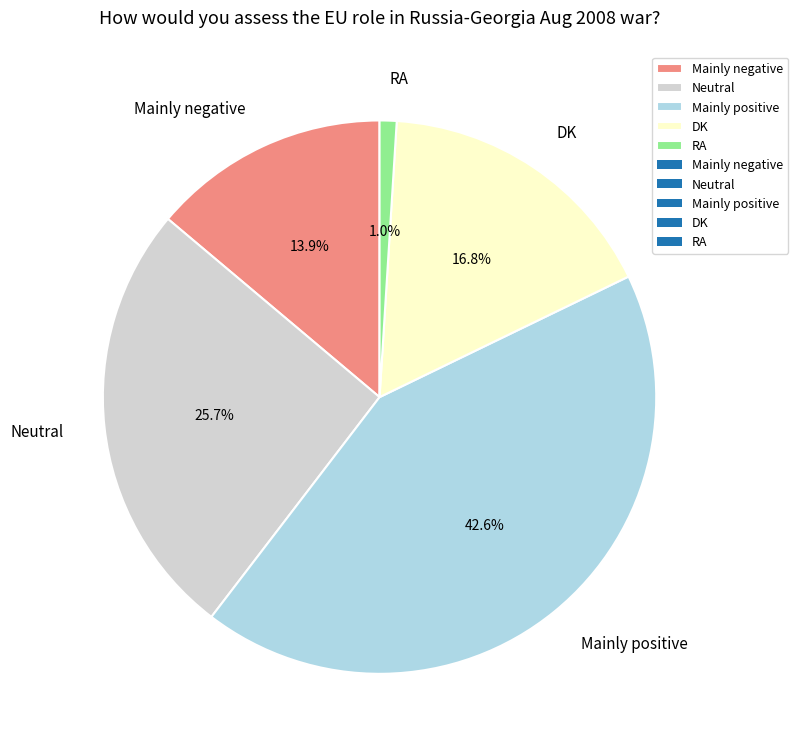

Which slice is the smallest?

RA